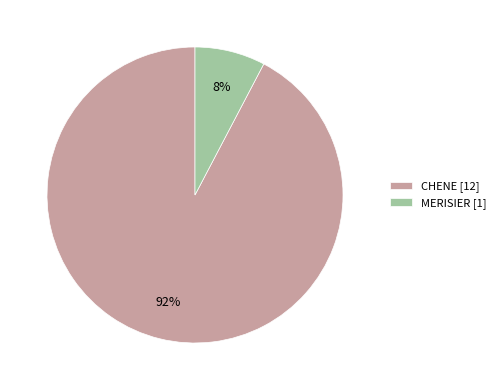

Which category has the smallest portion of the pie?

MERISIER